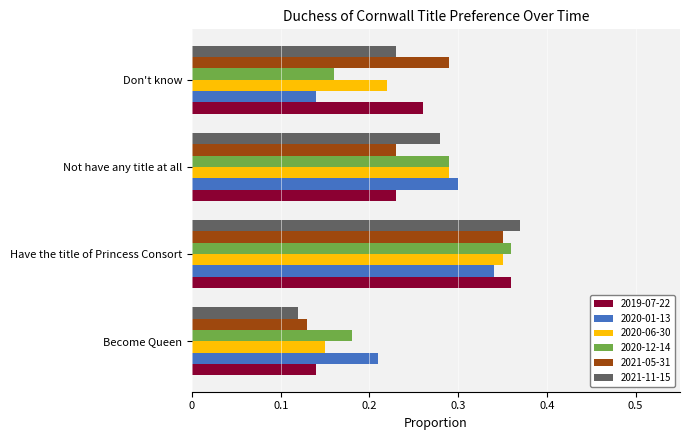

Count the 2021-05-31 values in the range 0 to 1.

4